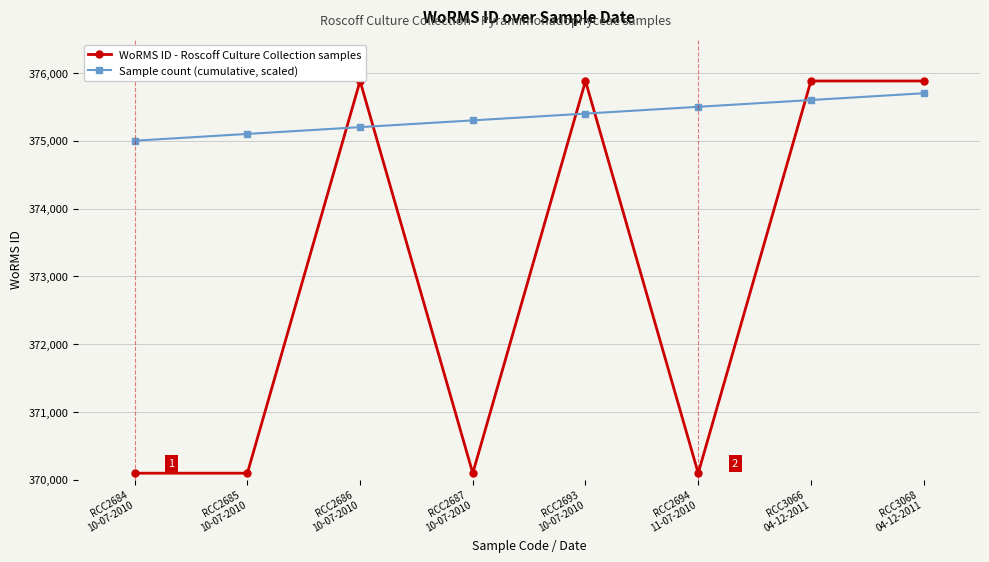

Which series has the largest range (max minus min)?

WoRMS ID - Roscoff Culture Collection samples